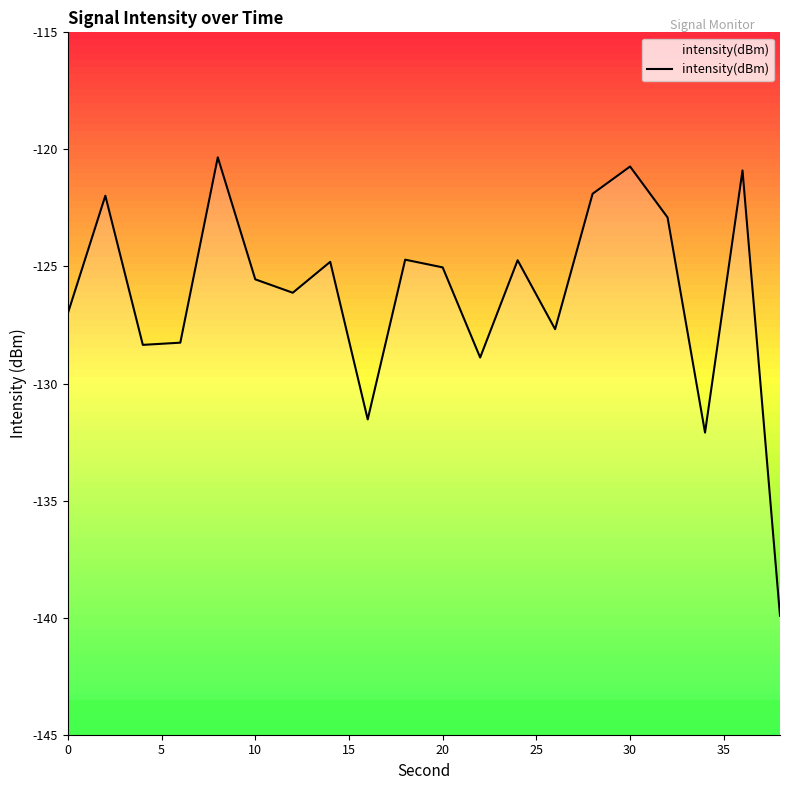

What is the change in value from 35 to 19?

-15.1